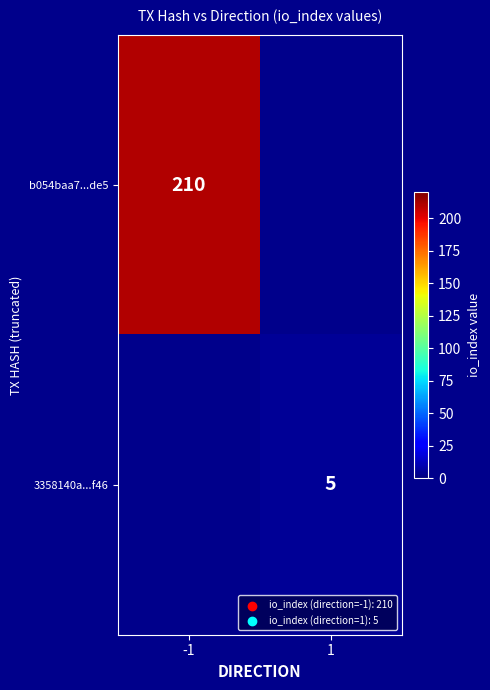

The b054baa7...de5 series shows 210 at -1. True or false?

True